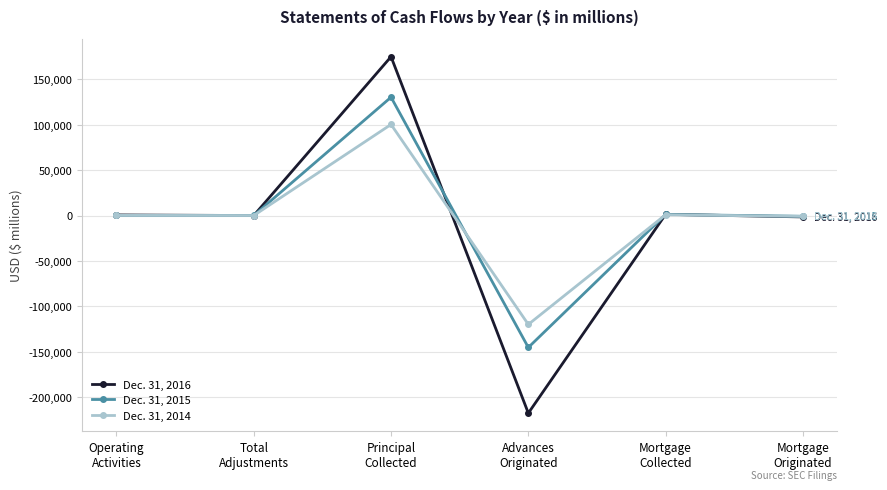

What is the label of the 4th point from the right?

Principal
Collected